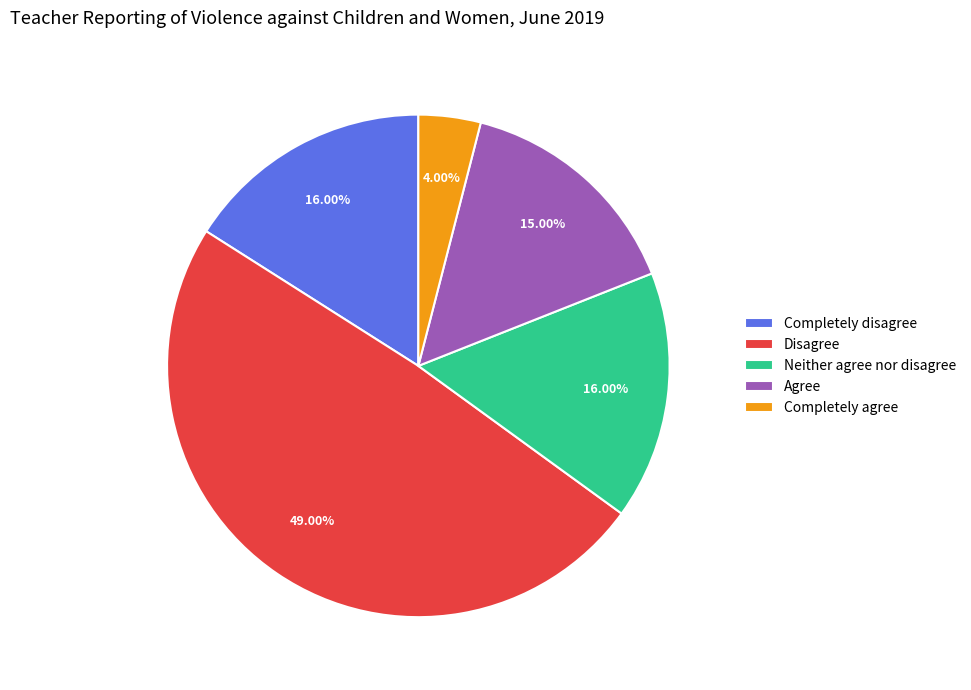

To the nearest percent, what is the average slice percentage?

20%